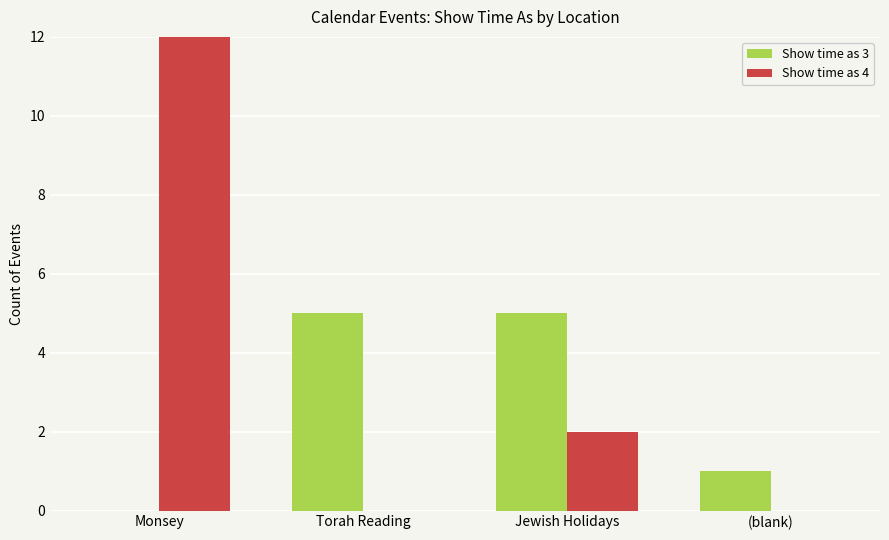

Which series has the largest total across all categories?

Show time as 4